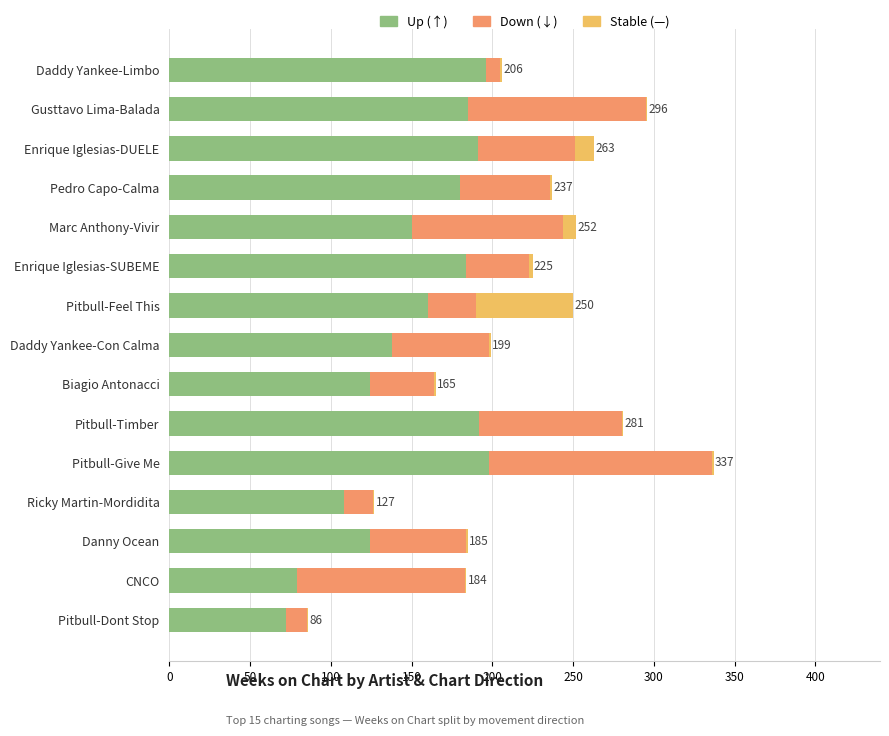

Is it true that Up (↑) equals 52 at Daddy Yankee-Con Calma?

False